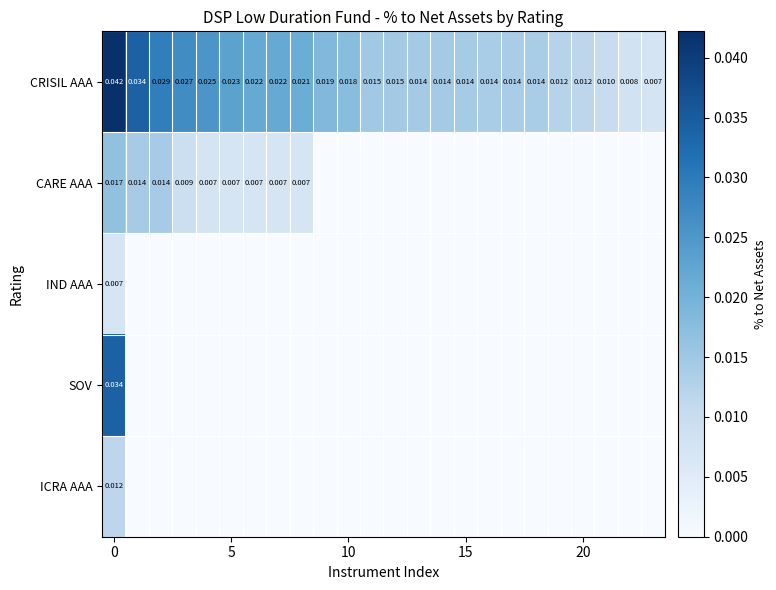

How many CARE AAA values are between 0 and 1?

24